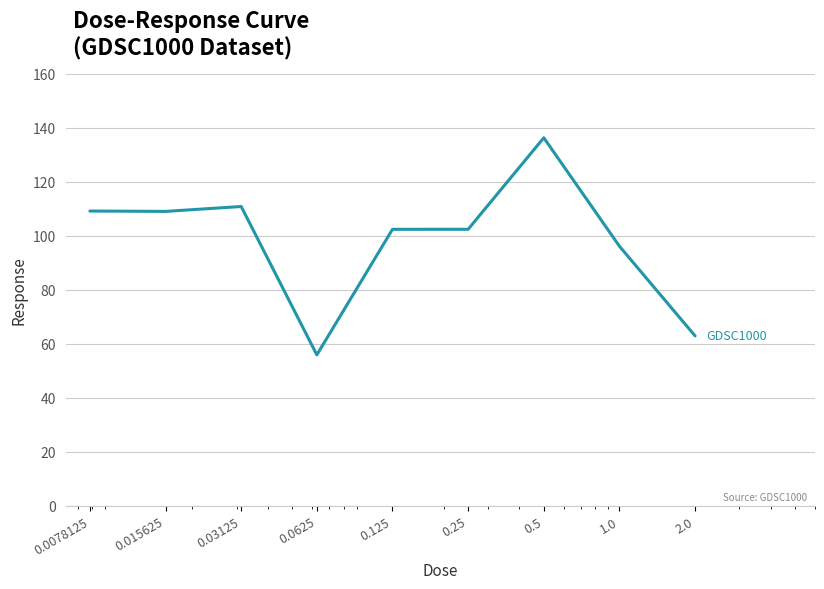

What is the maximum value shown in the chart?

136.2